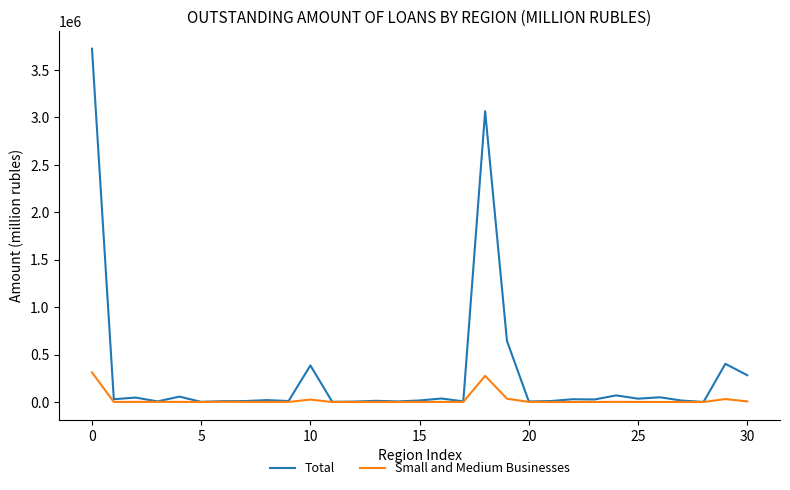

Which series has the widest spread of values?

Total